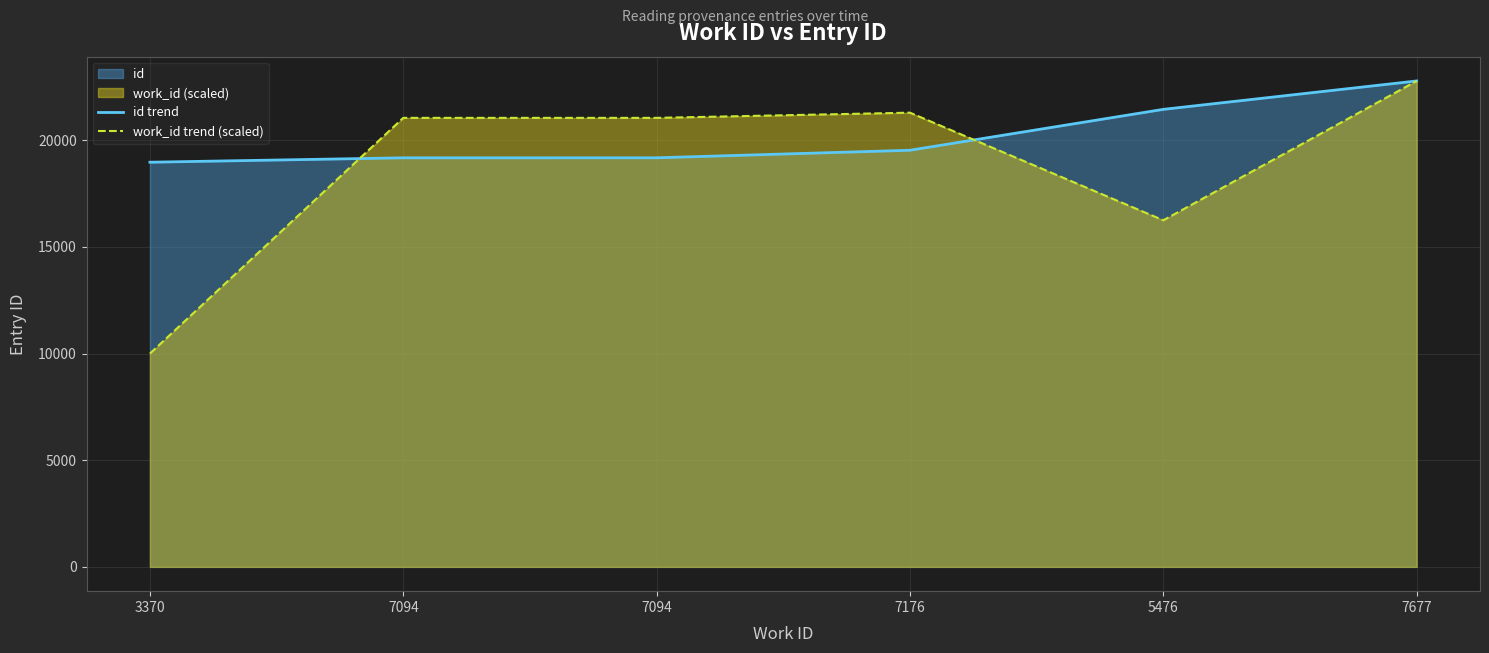

What is the difference between the maximum and minimum values in the id trend series?

3809.0